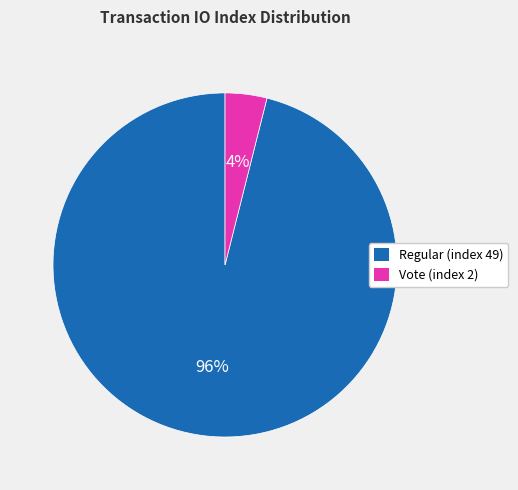

Do Regular (index 49) and Vote (index 2) together represent more than half of the pie?

Yes